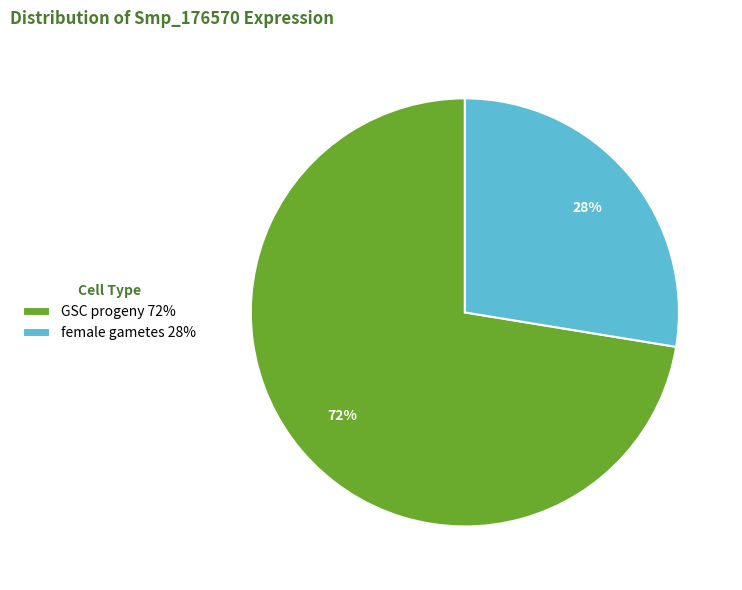

Which slice is the smallest?

female gametes